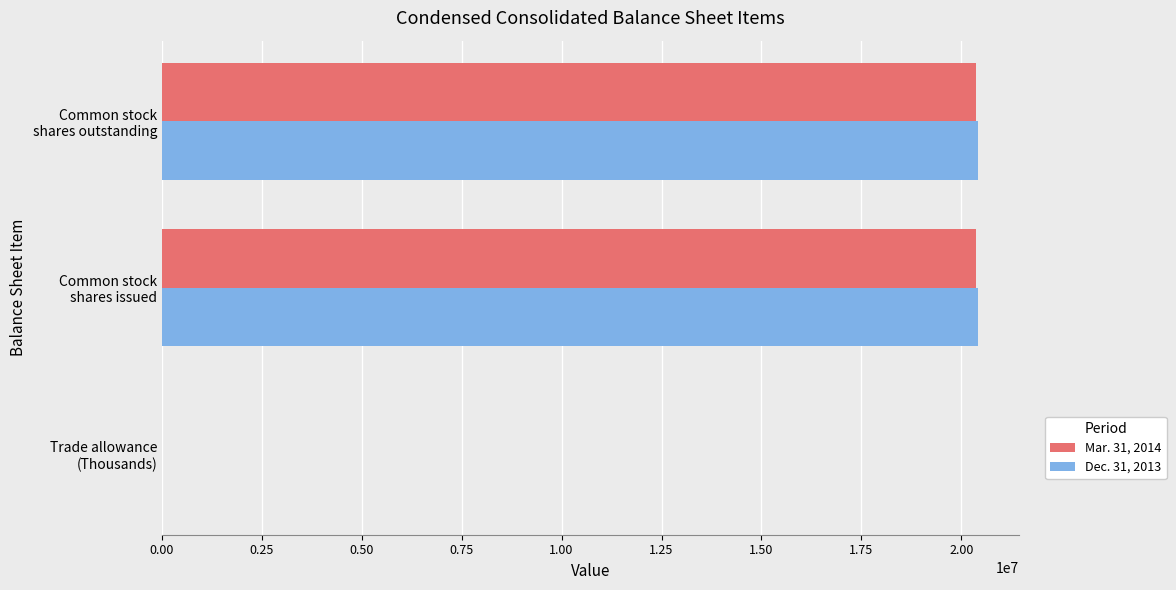

Count the number of categories in the chart.

3